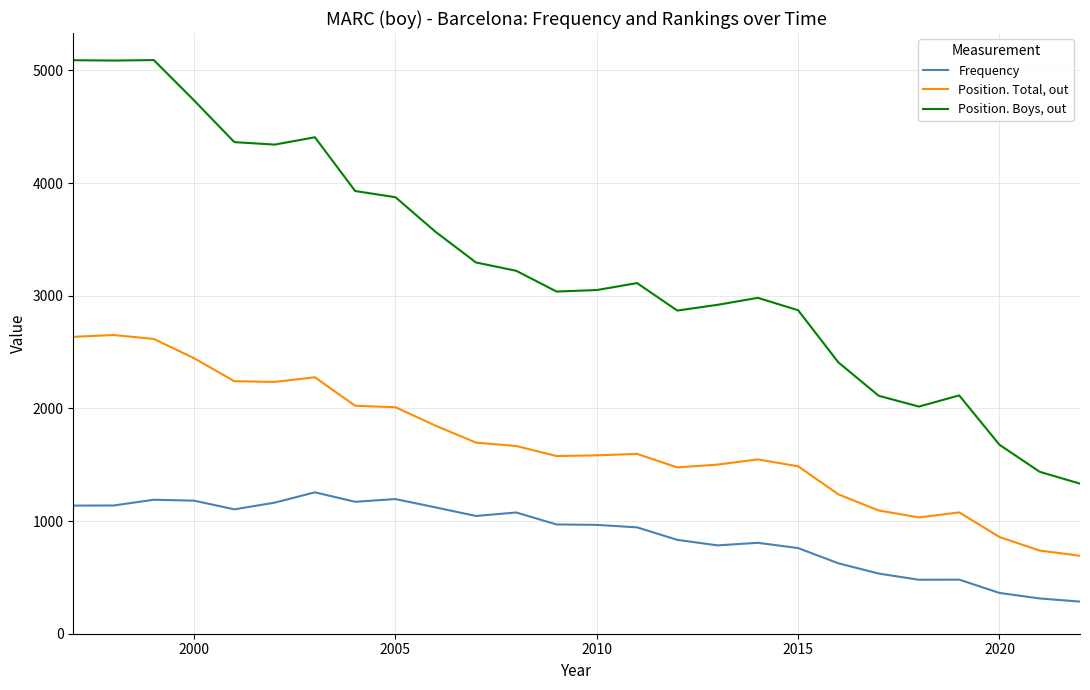

Which series has the largest range (max minus min)?

Position. Boys, out